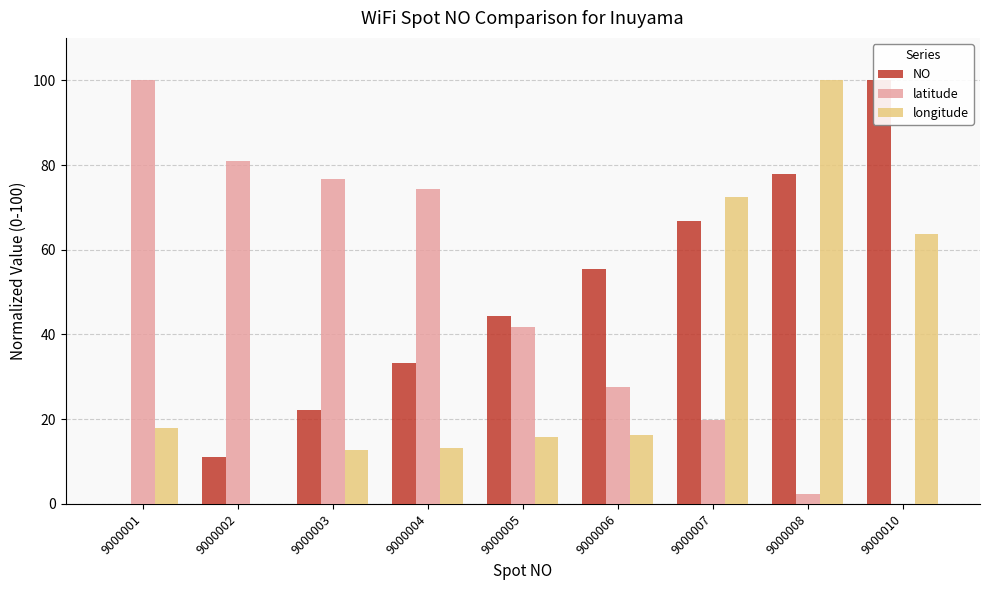

The value of longitude at 9000002 is 0.0. True or false?

True